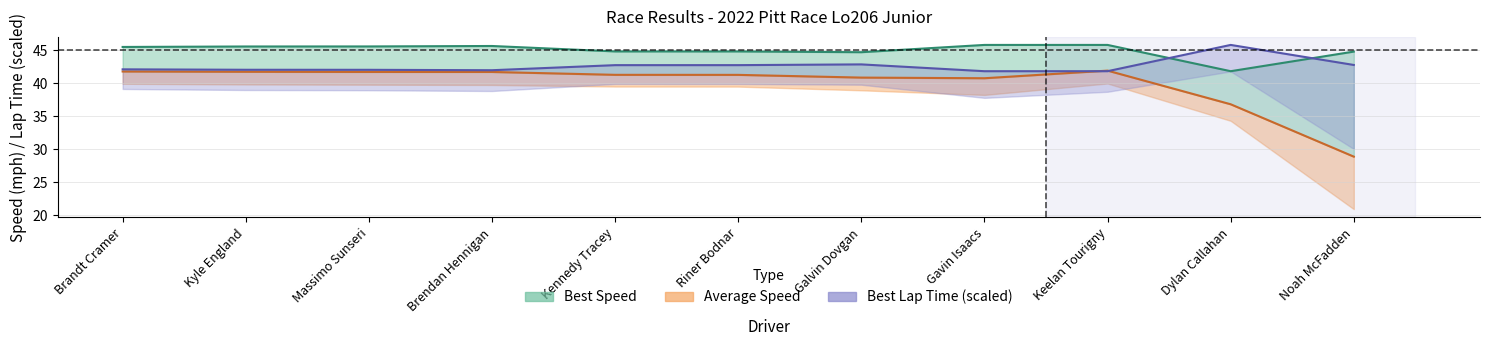

Which series has the largest total across all categories?

Best Speed